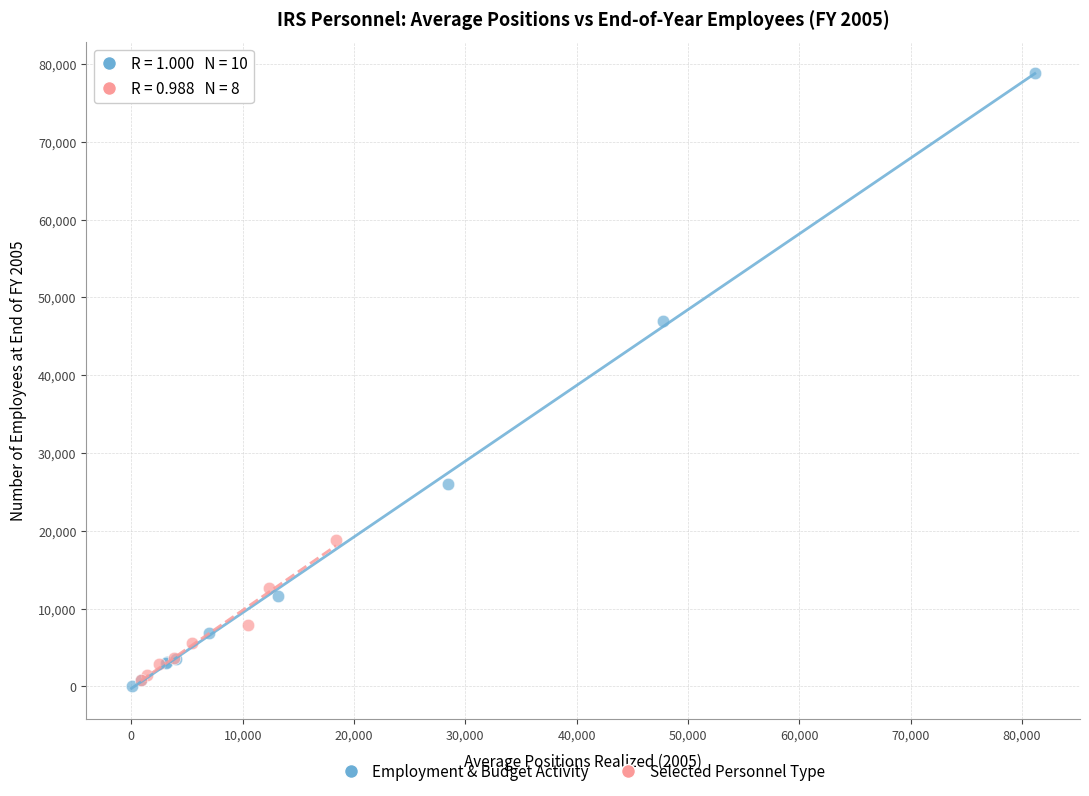

Which series contains the highest Y value?

Employment & Budget Activity